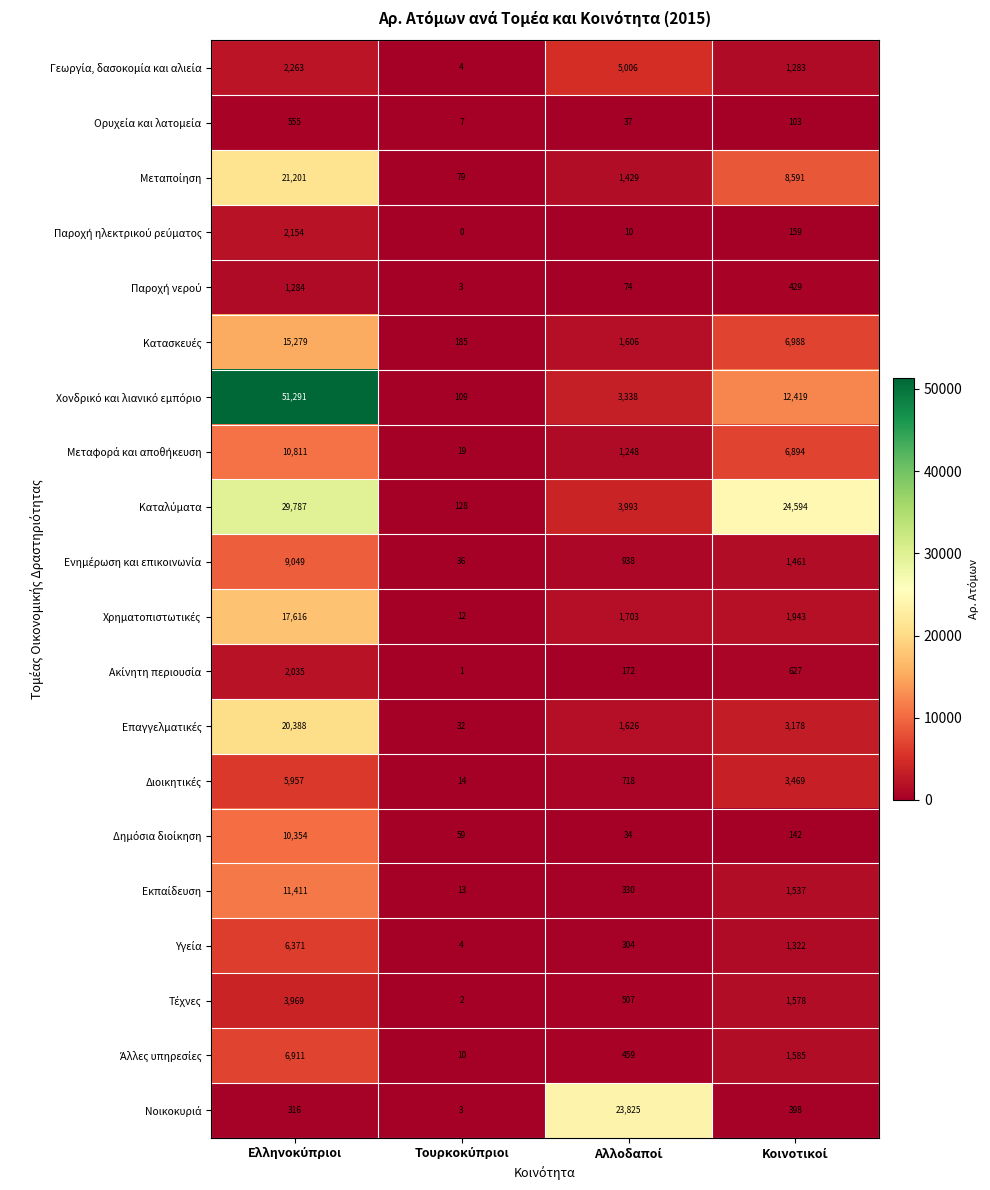

At how many categories does at least one series exceed 14785?

3